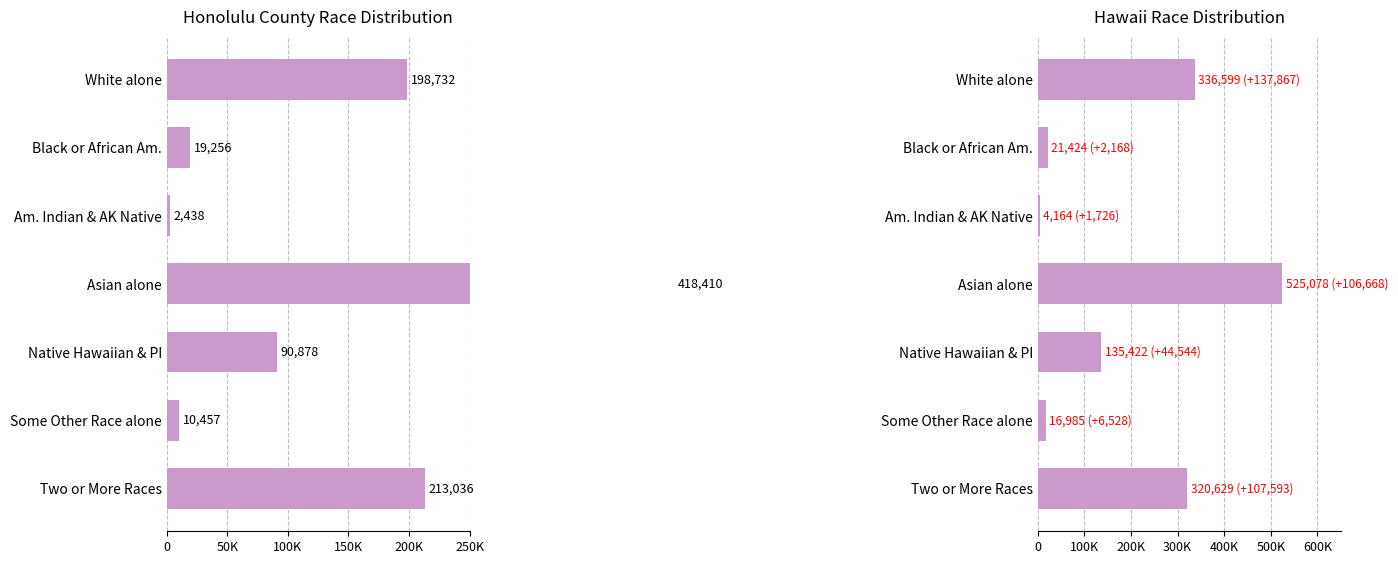

How many groups of bars are there?

7